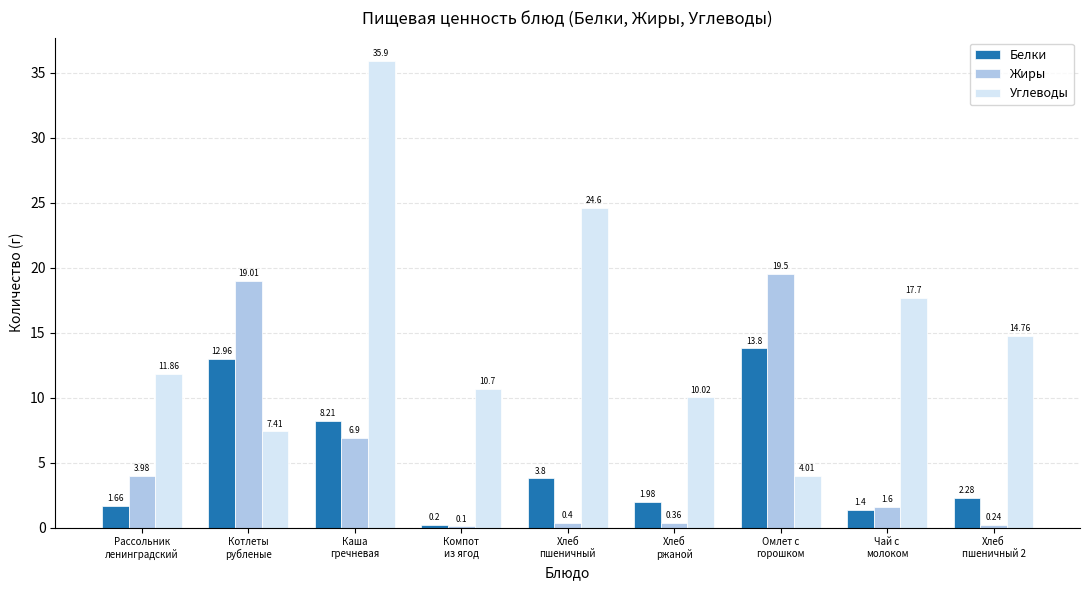

Does the chart contain stacked bars?

No